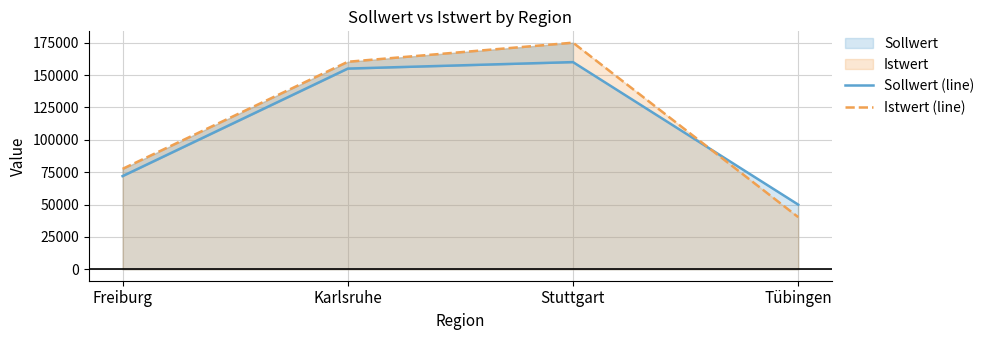

What position from the right is Tübingen?

1